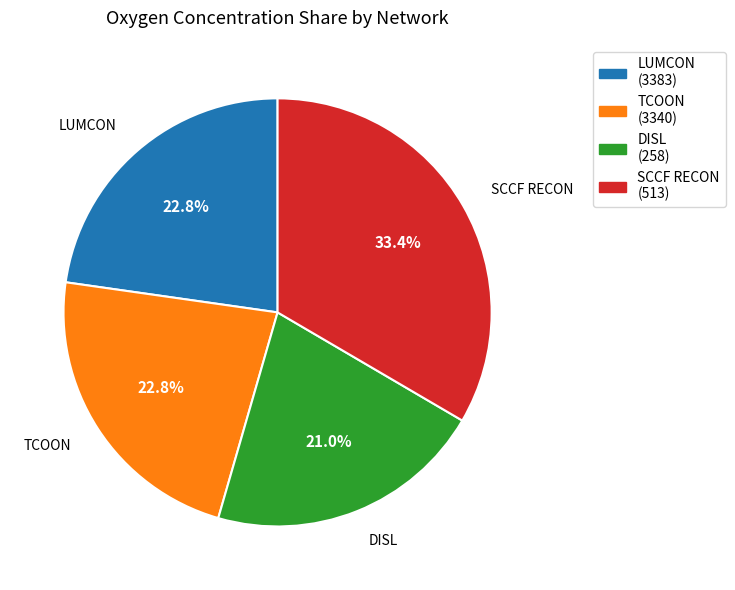

What percentage is the SCCF RECON slice, to the nearest percent?

33%